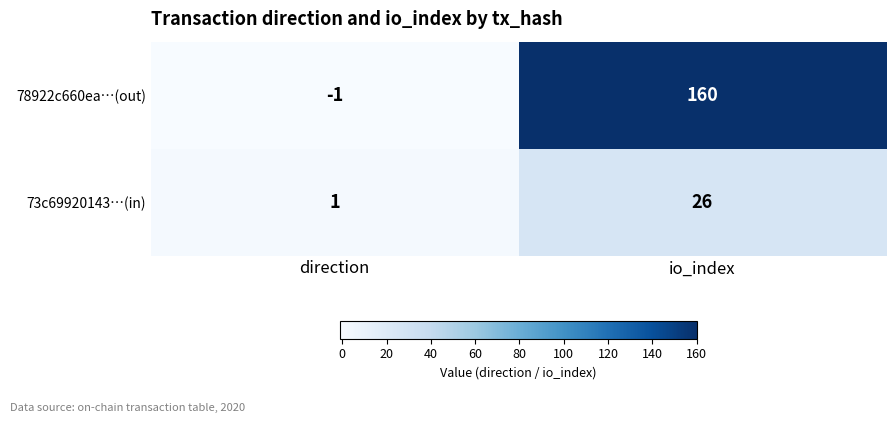

True or false: 78922c660ea…(out) has a value of 160 at io_index.

True